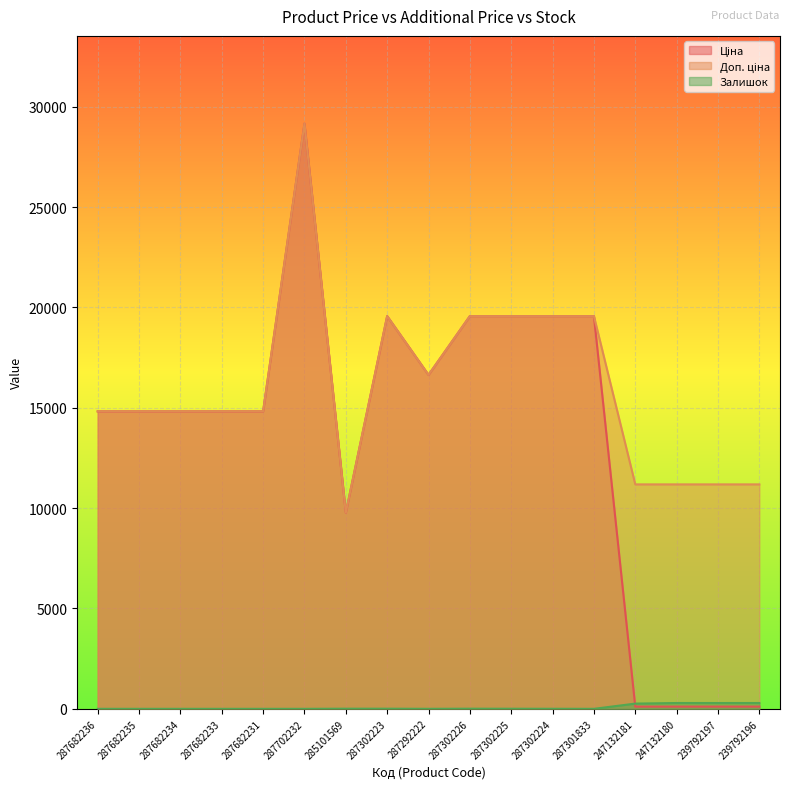

Is it true that Ціна equals 7446.7 at 287682236?

False